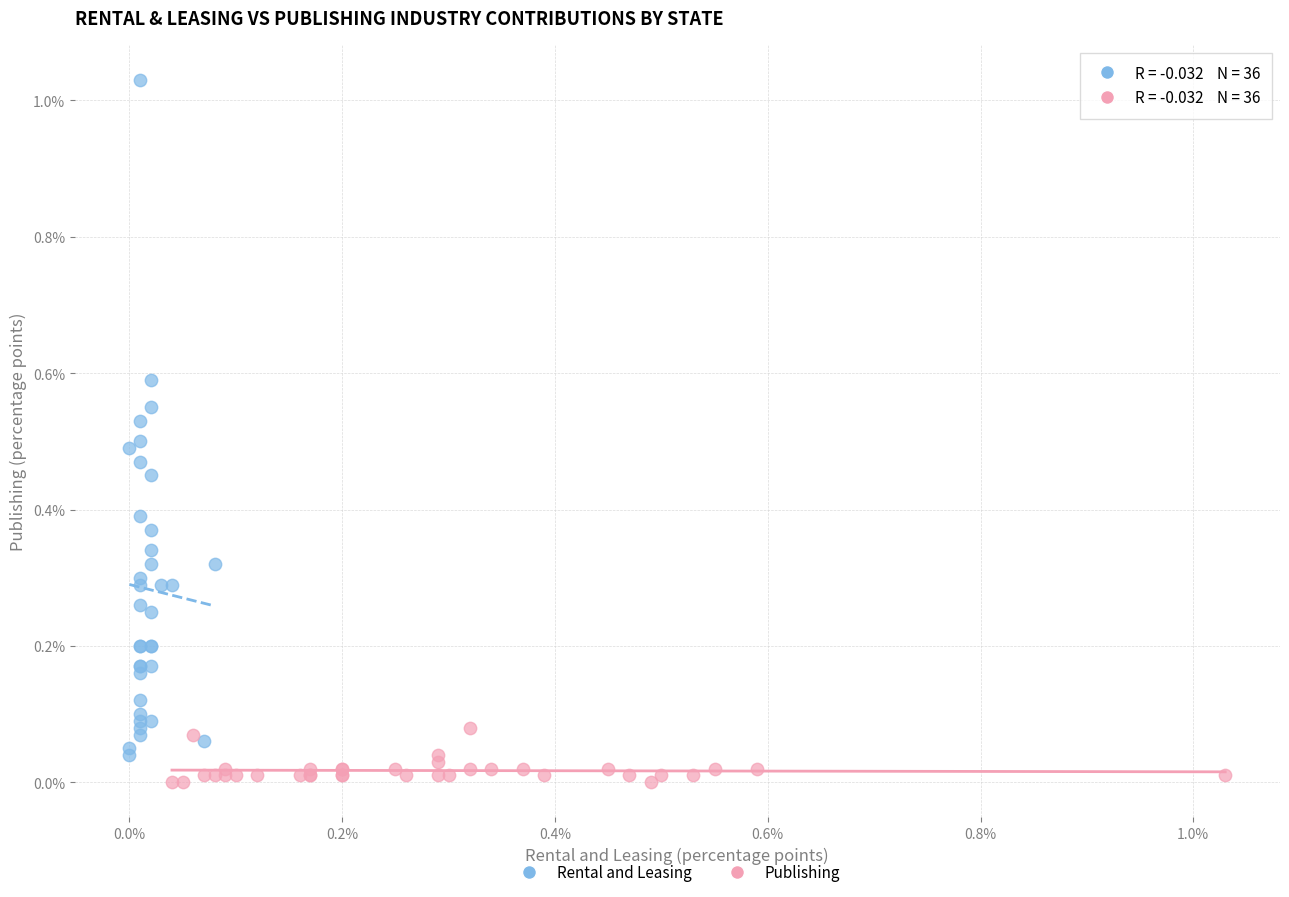

Which series contains the lowest Y value?

Publishing